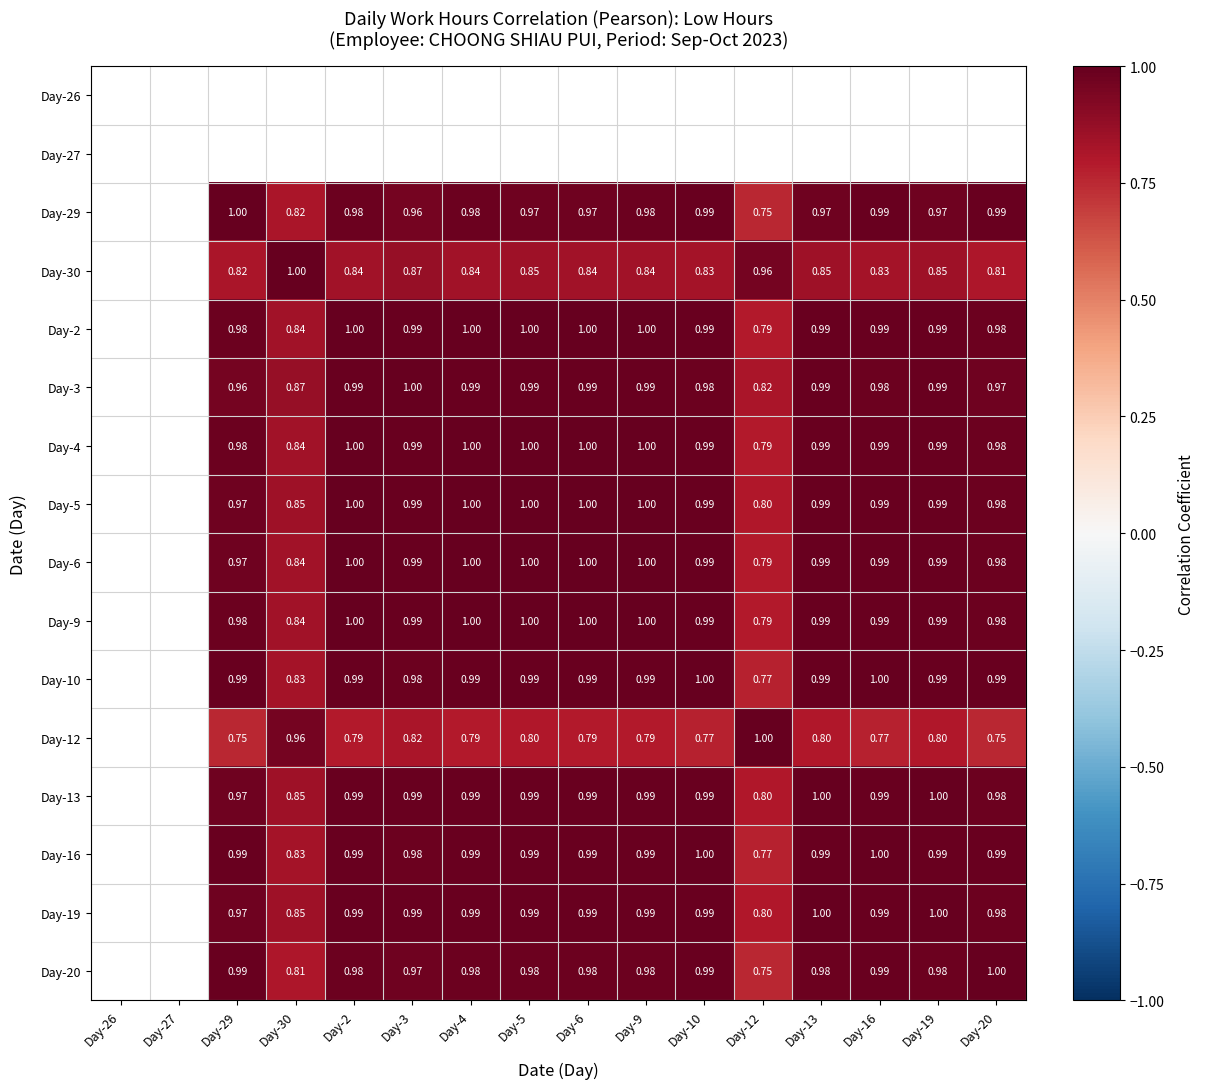

Is it true that Day-29 equals 1.0 at Day-13?

True